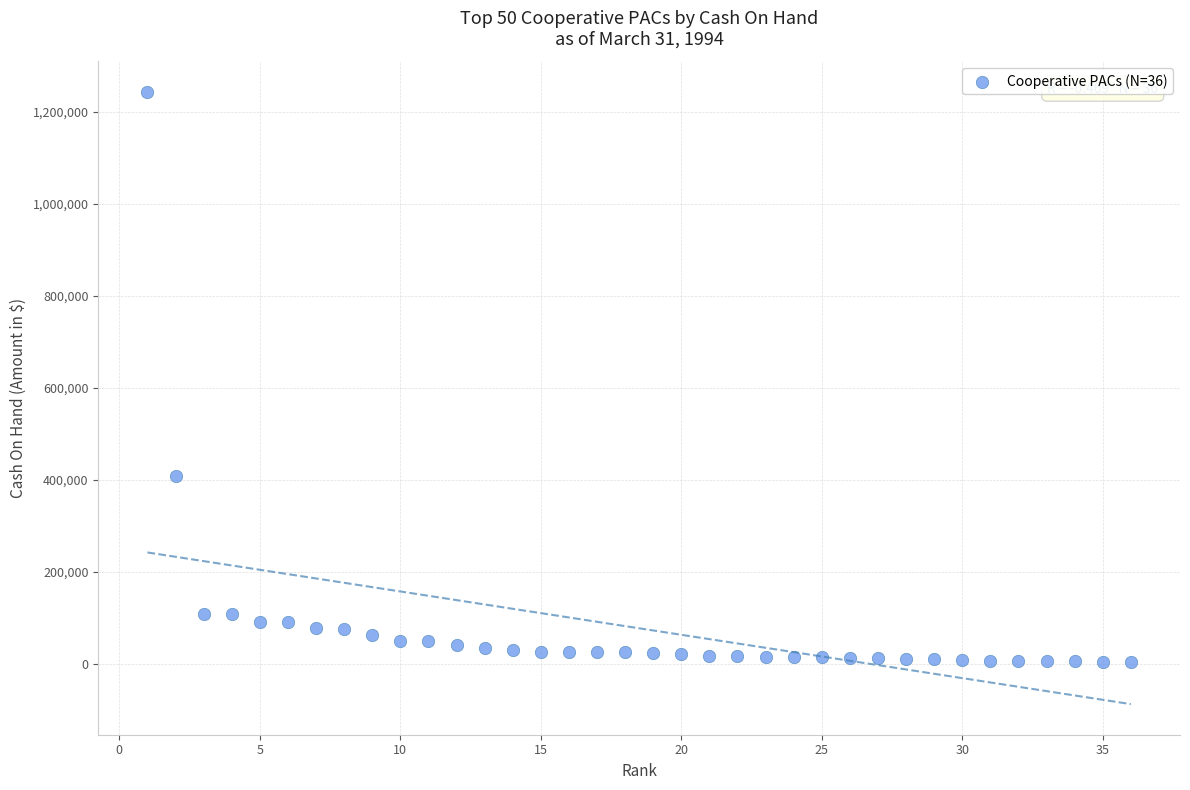

What is the range of X values (max minus min)?

35